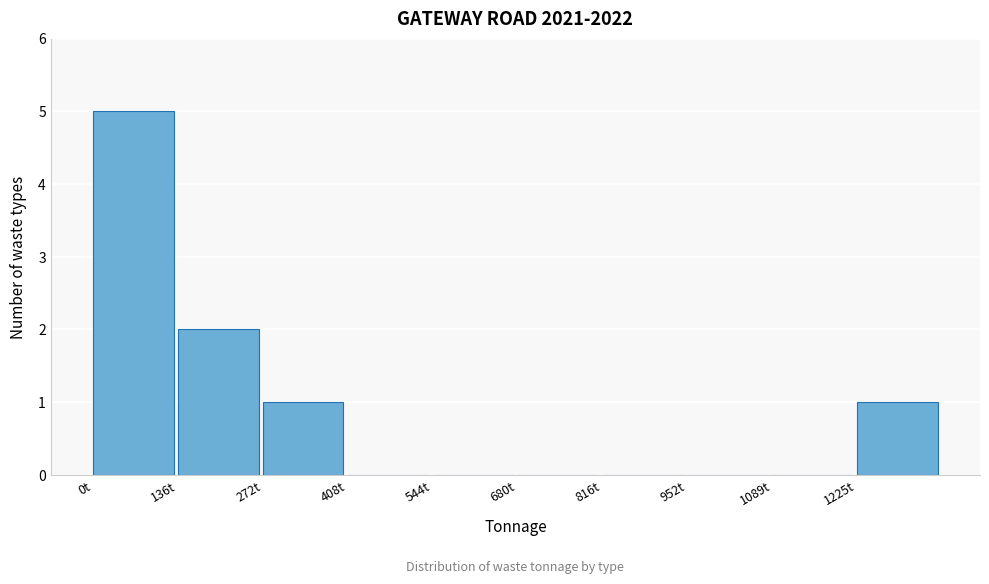

Reading left to right, list every bar in this chart as the range it spans on the x-axis followed by its height. Neither the bar edges nor the heights are printed on the chart, so give them approximately, as read against the axes.

0 to 140: 5
140 to 280: 2
280 to 400: 1
400 to 540: 0
540 to 680: 0
680 to 820: 0
820 to 960: 0
960 to 1080: 0
1080 to 1220: 0
1220 to 1360: 1